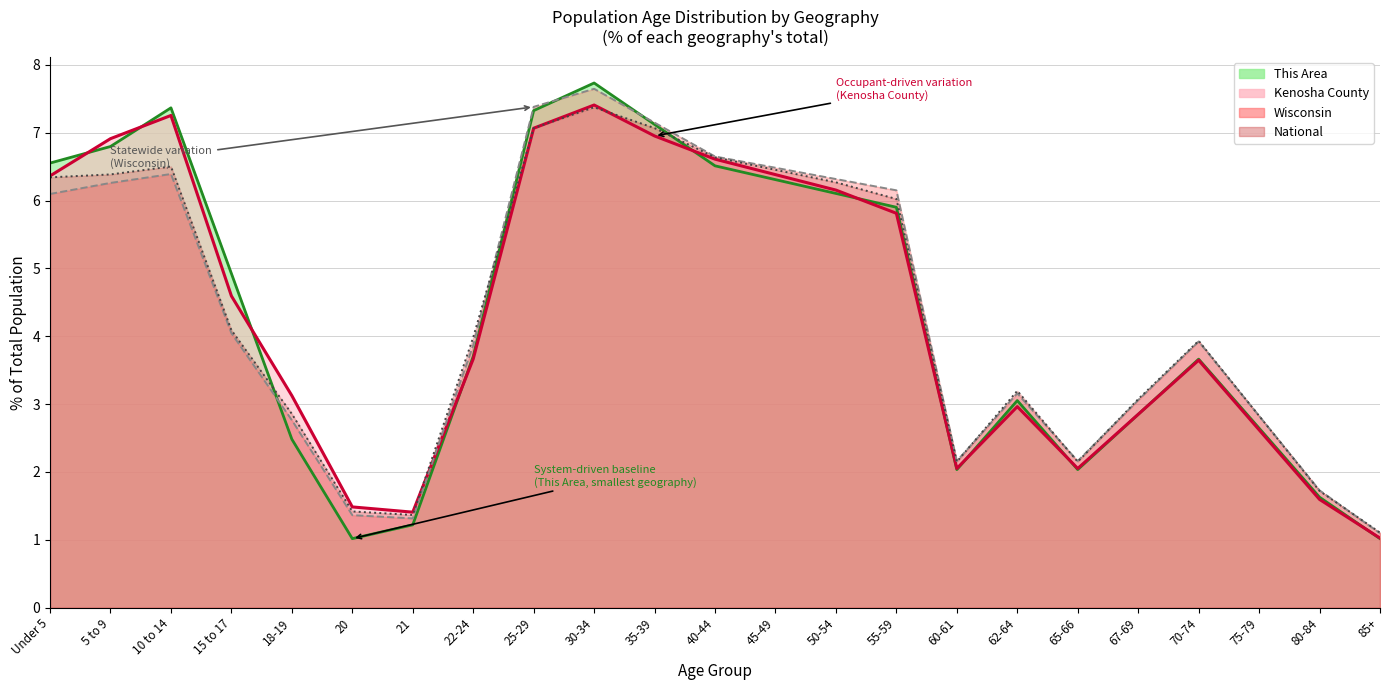

How many data points in This Area (line) are less than 3?

9